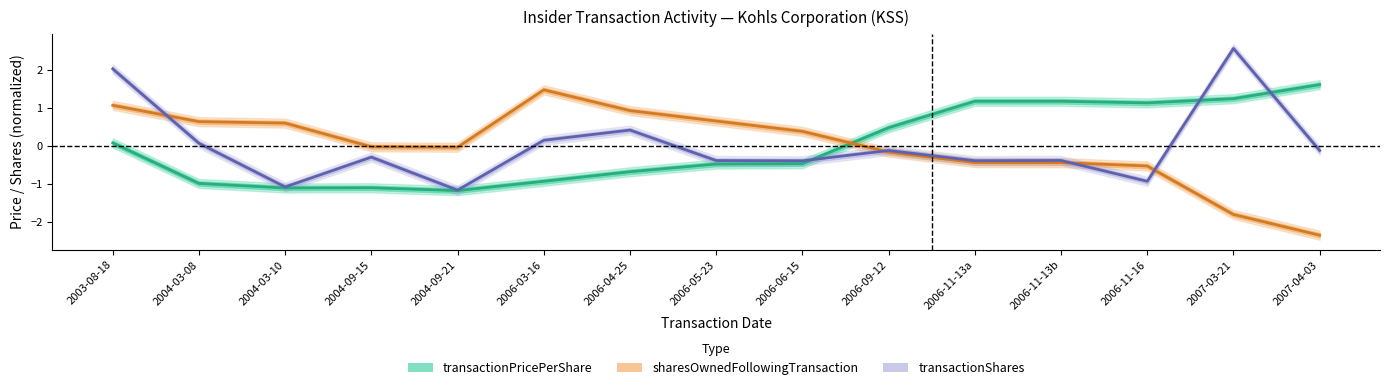

What is the difference between the maximum and minimum values in the transactionPricePerShare series?

2.8